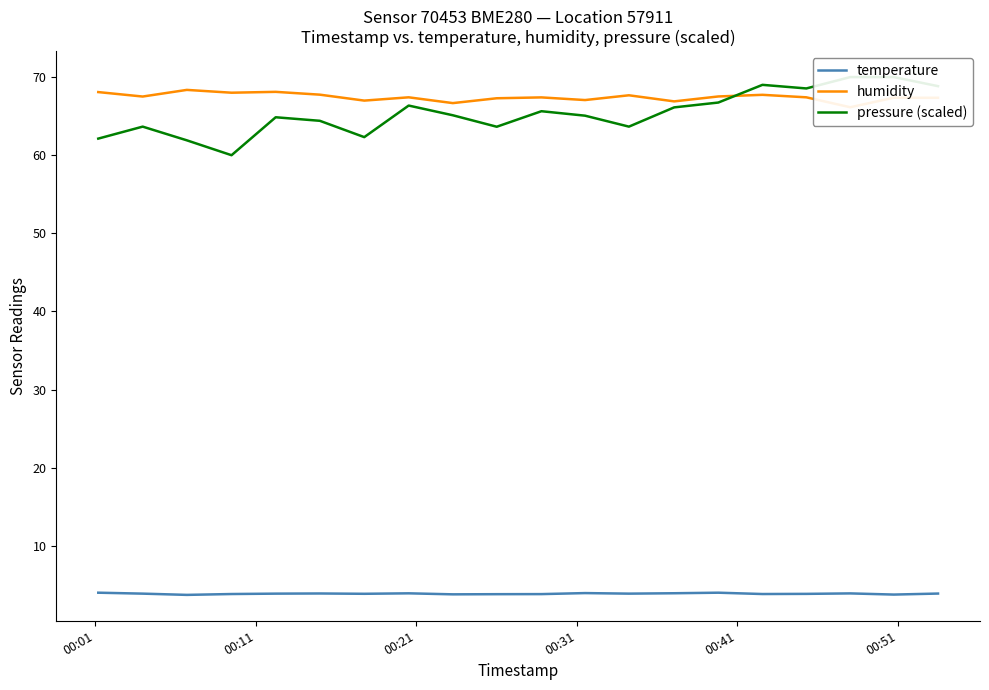

What is the highest value of the temperature series?

4.0